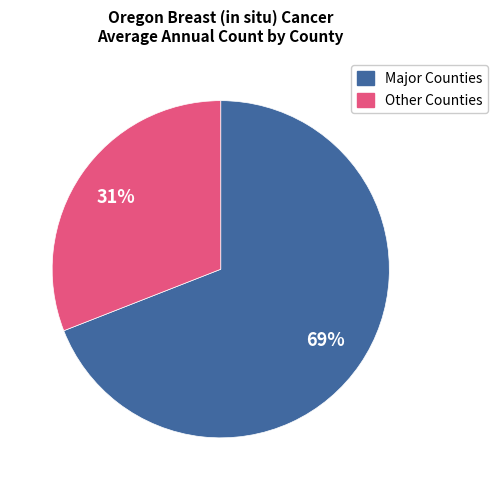

Is there any slice that represents more than half of the pie?

Yes